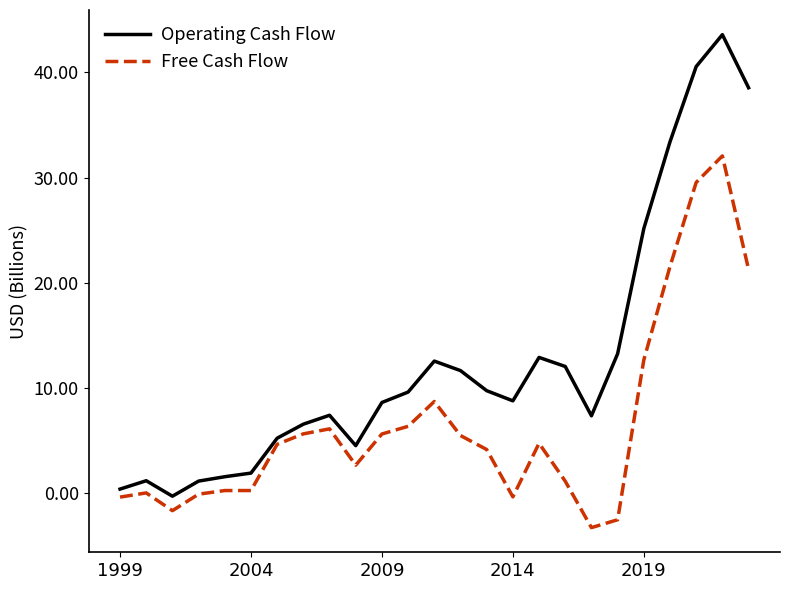

List the series in order of their overall mean, lowest first.

Free Cash Flow, Operating Cash Flow